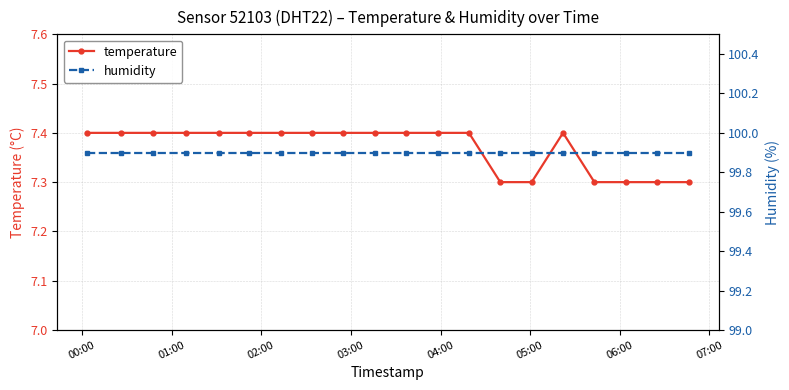

What is the lowest value of the temperature series?

7.3